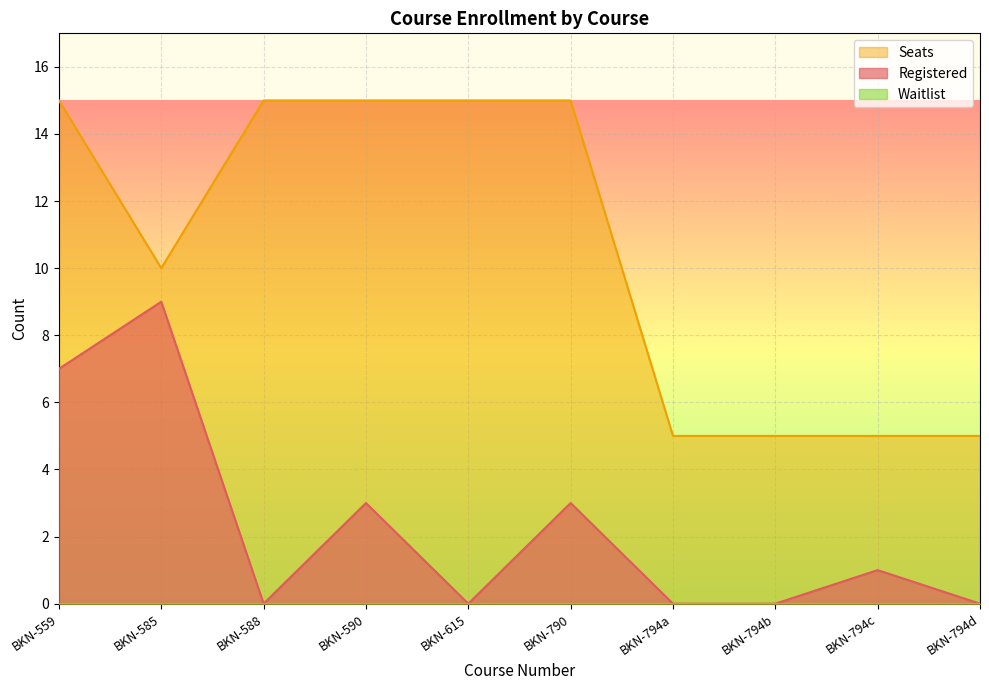

What is the sum of the Registered values at BKN-585 and BKN-590?

12